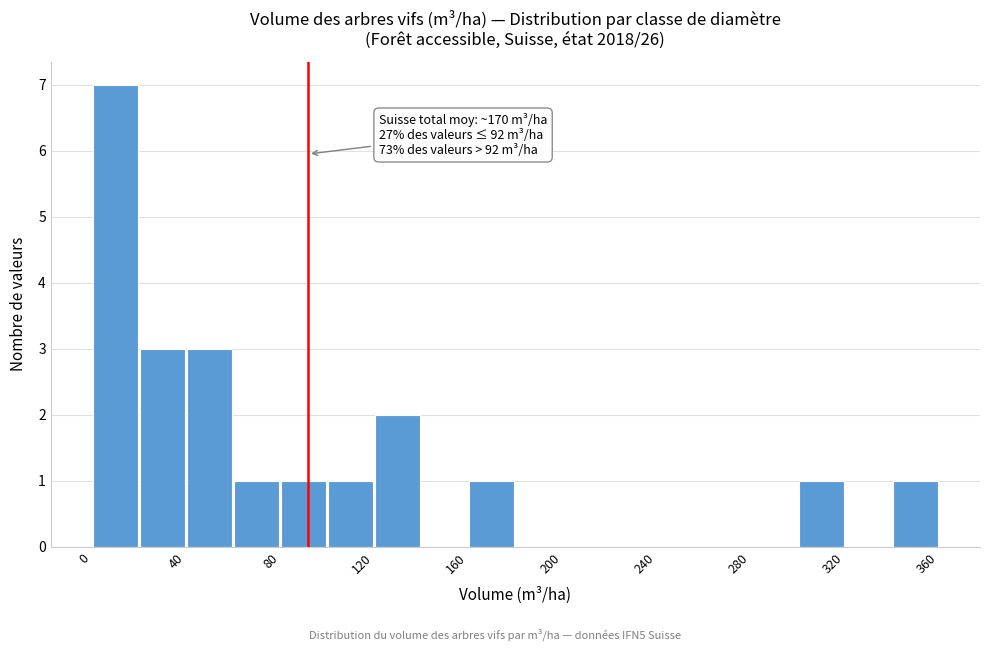

Which range on the x-axis has the tallest bar?

0 to 20